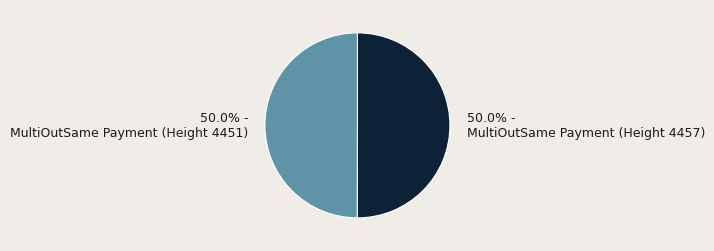

To the nearest percent, what percentage of the pie is MultiOutSame Payment (Height 4451)?

50%